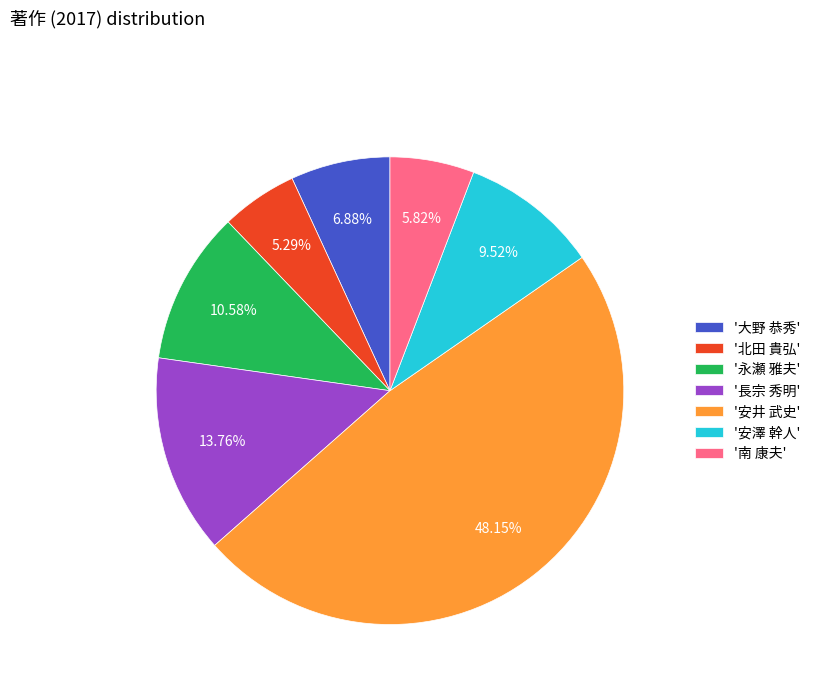

What is the largest slice in the pie chart?

'安井 武史'